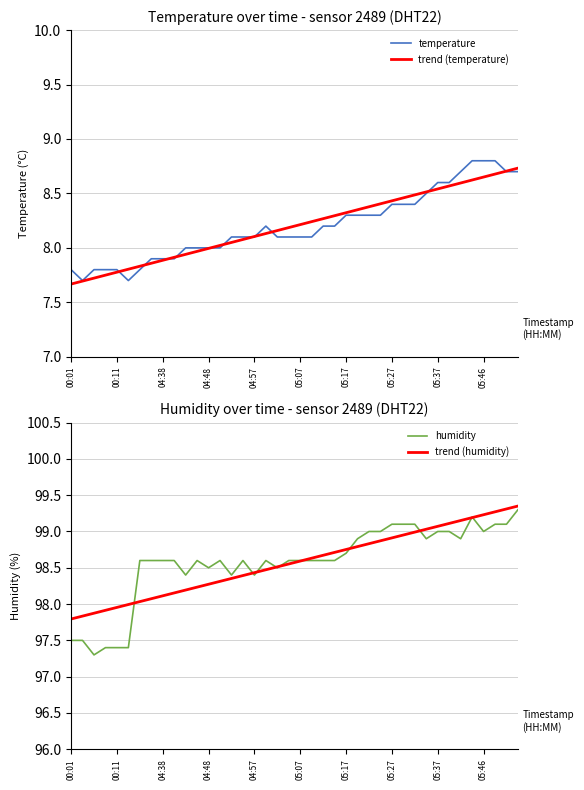

The trend (temperature) series shows 11.4 at 05:37. True or false?

False